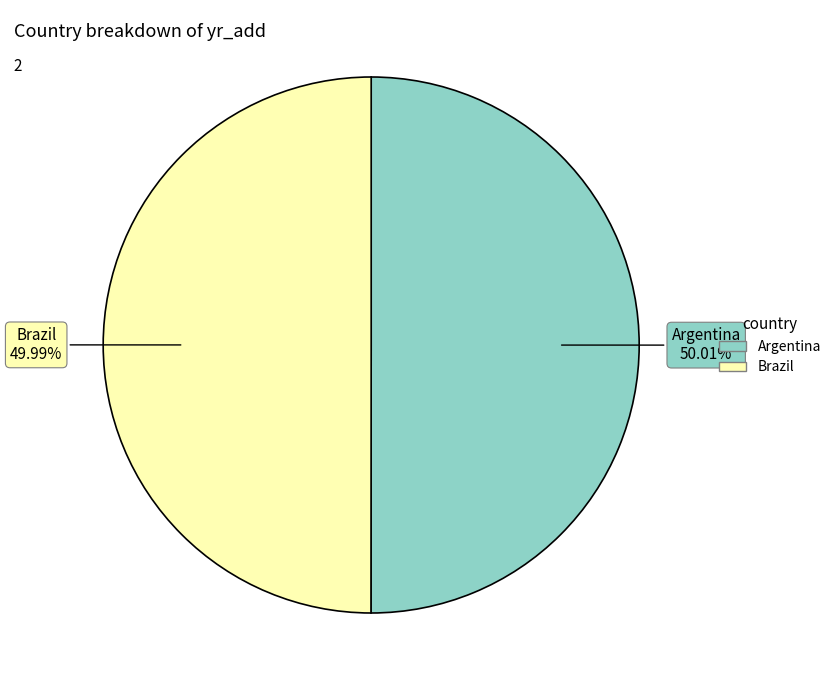

Is there a majority slice in this chart?

Yes